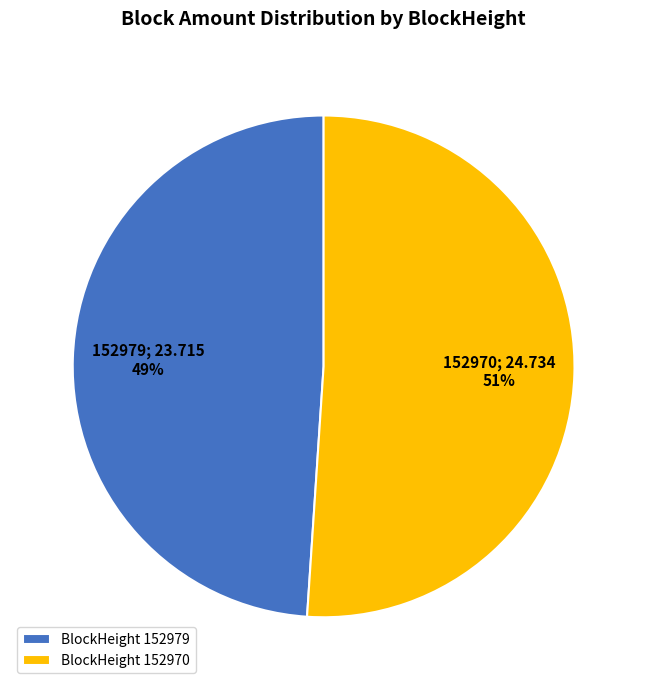

Rank the categories by value from highest to lowest.

BlockHeight 152970, BlockHeight 152979